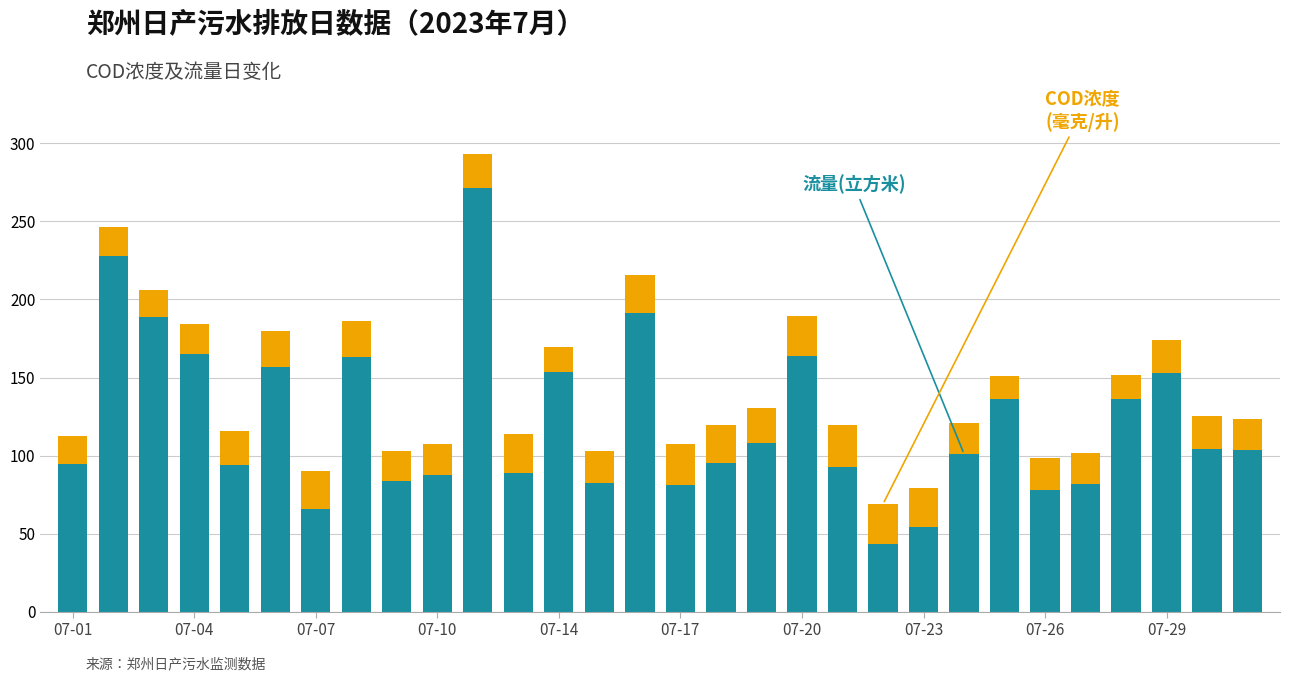

What is the total value across all series at 07-29?

174.1